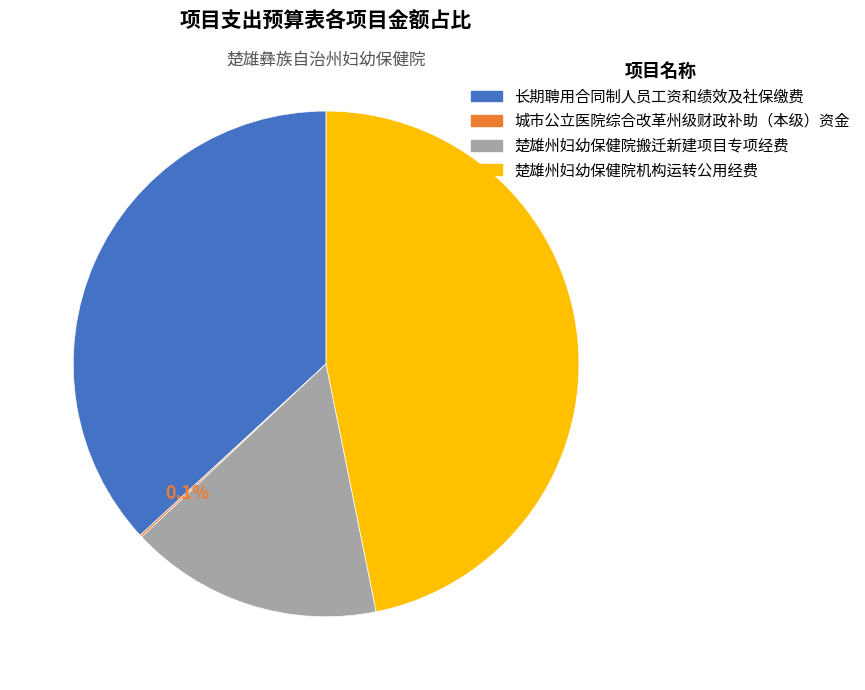

Does 楚雄州妇幼保健院搬迁新建项目专项经费 account for over 50% of the chart?

No